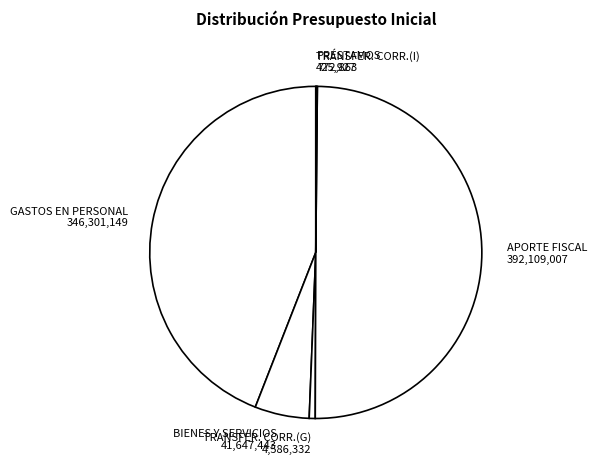

Between APORTE FISCAL 392,109,007 and BIENES Y SERVICIOS 41,647,443, which is larger?

APORTE FISCAL 392,109,007